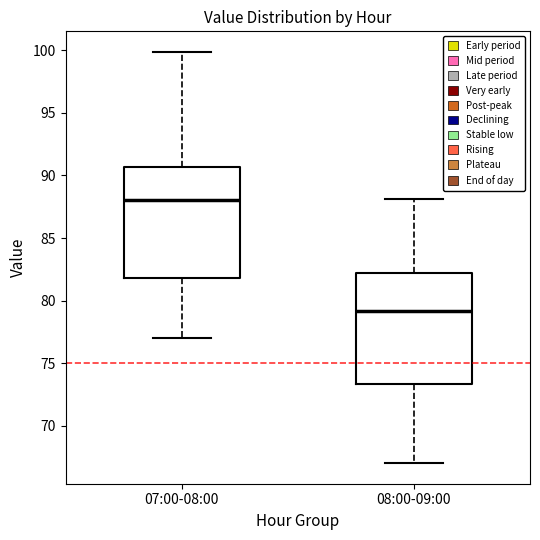

Reading left to right, read every box against the y-axis: the position of its median line, the range the box covers, and the ends of its whiskers. The values are not printed on the chart, so give them approximately, as read against the axis.

07:00-08:00: median 88.0, box 82.0 to 90.5, whiskers 77.0 to 100.0
08:00-09:00: median 79.0, box 73.5 to 82.0, whiskers 67.0 to 88.0